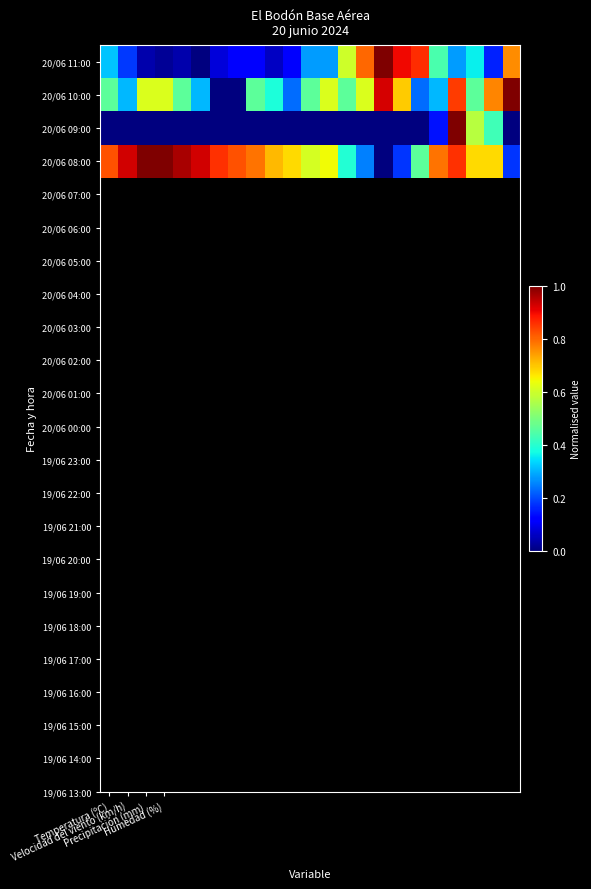

What is the maximum value shown in the chart?

1.0